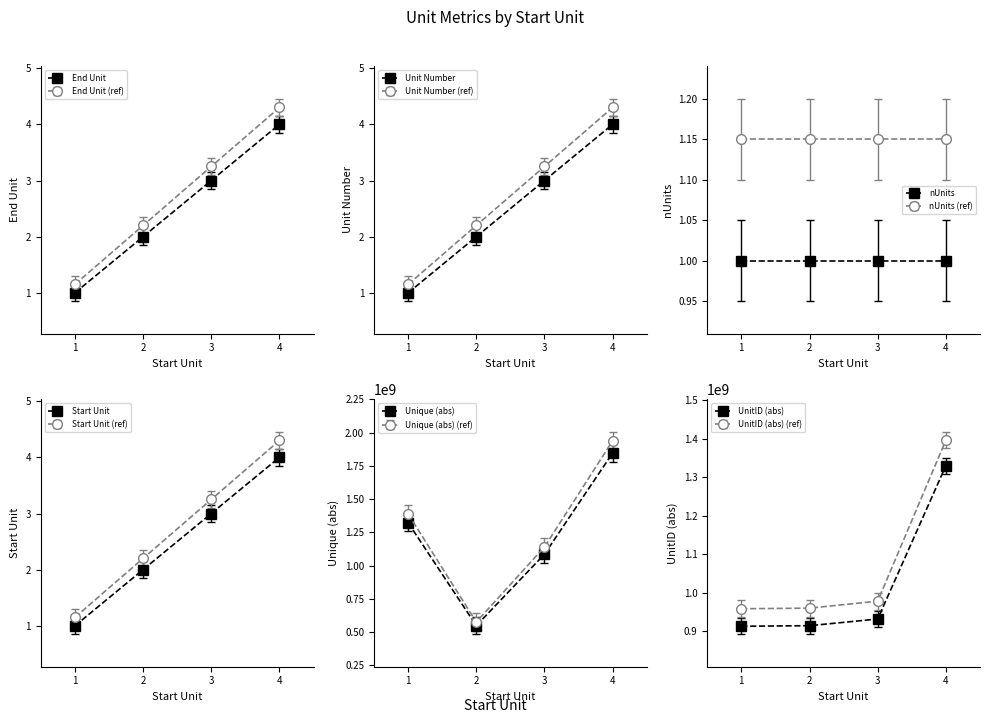

What is the sum of the End Unit values at 2 and 3?

5.0